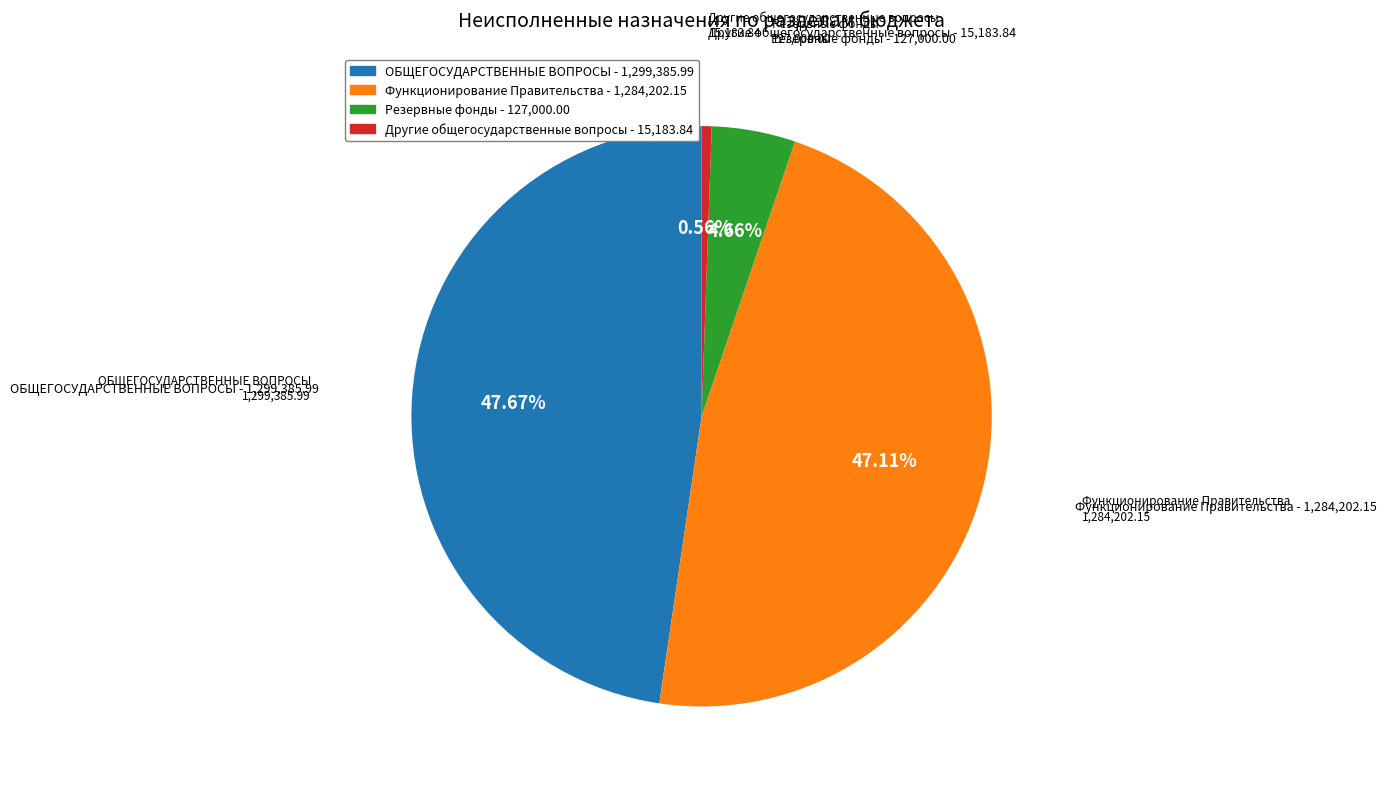

To the nearest percent, what is the difference between the largest and smallest slice percentages?

47%